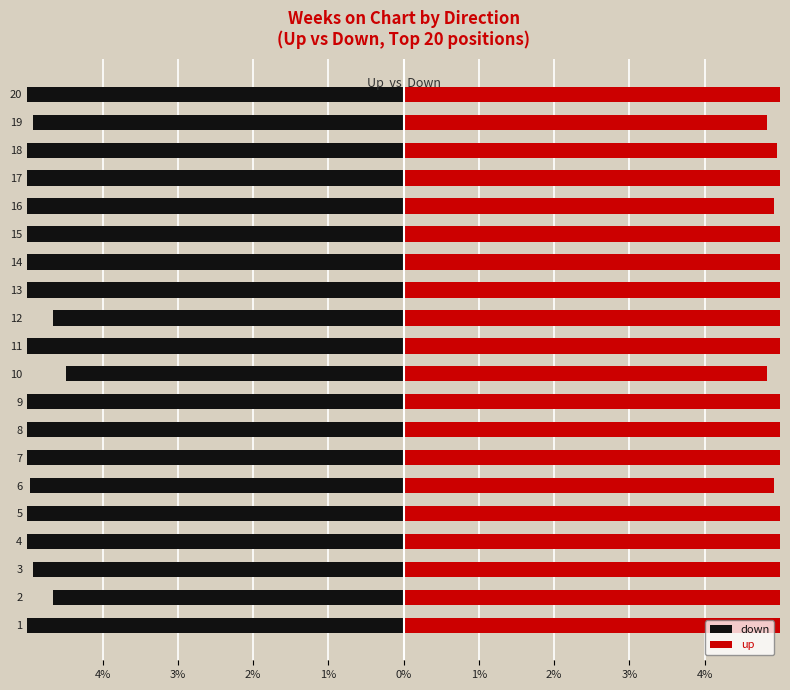

The value of up at 11 is 7.6. True or false?

False